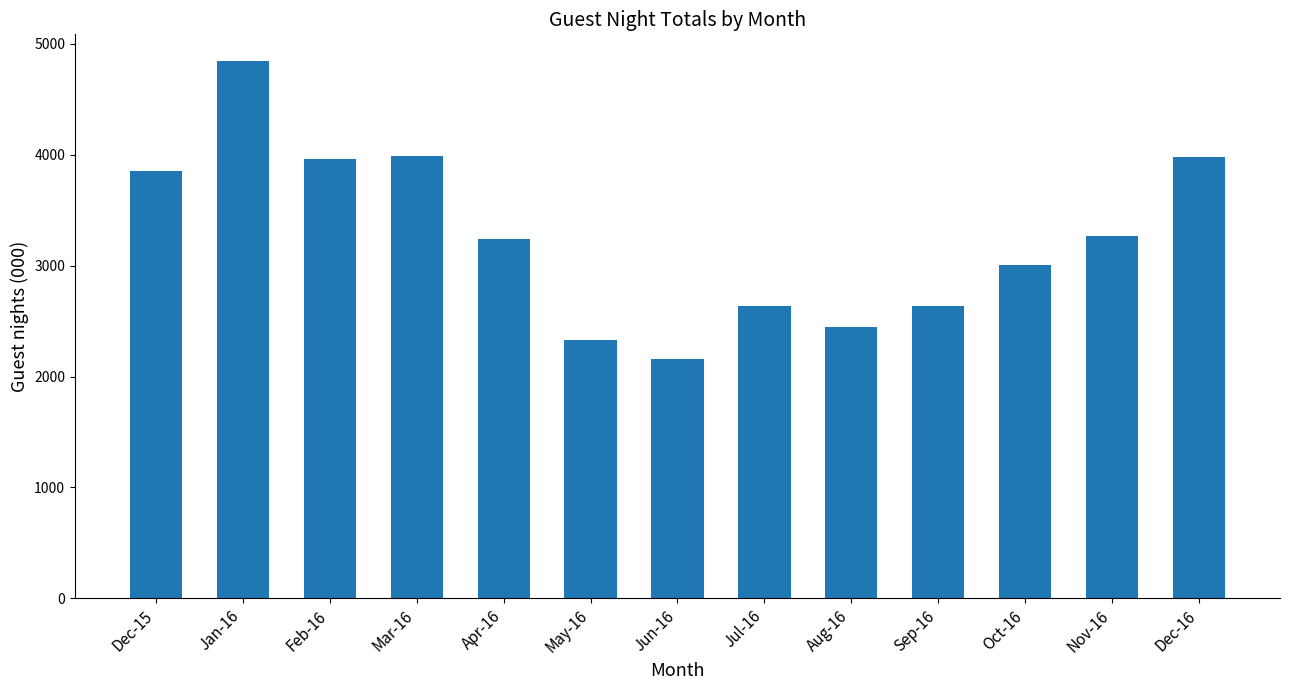

Is it true that the value at Apr-16 is 2069?

False